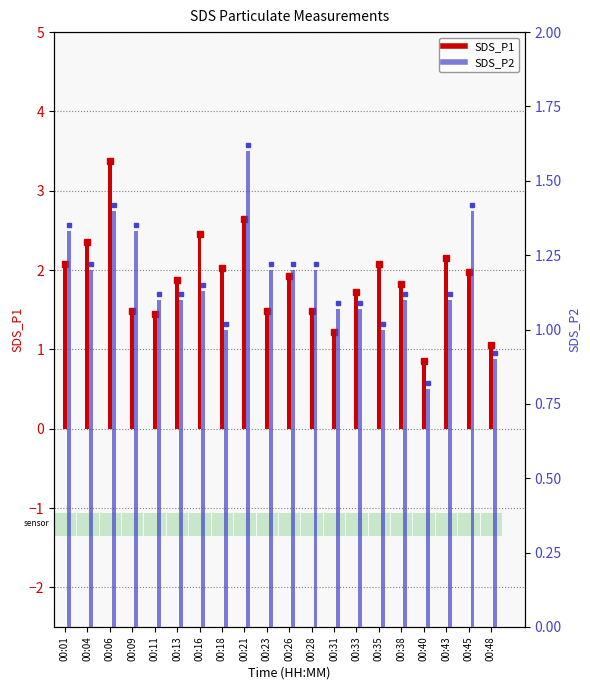

The value of SDS_P1 at 00:38 is 0.9. True or false?

False